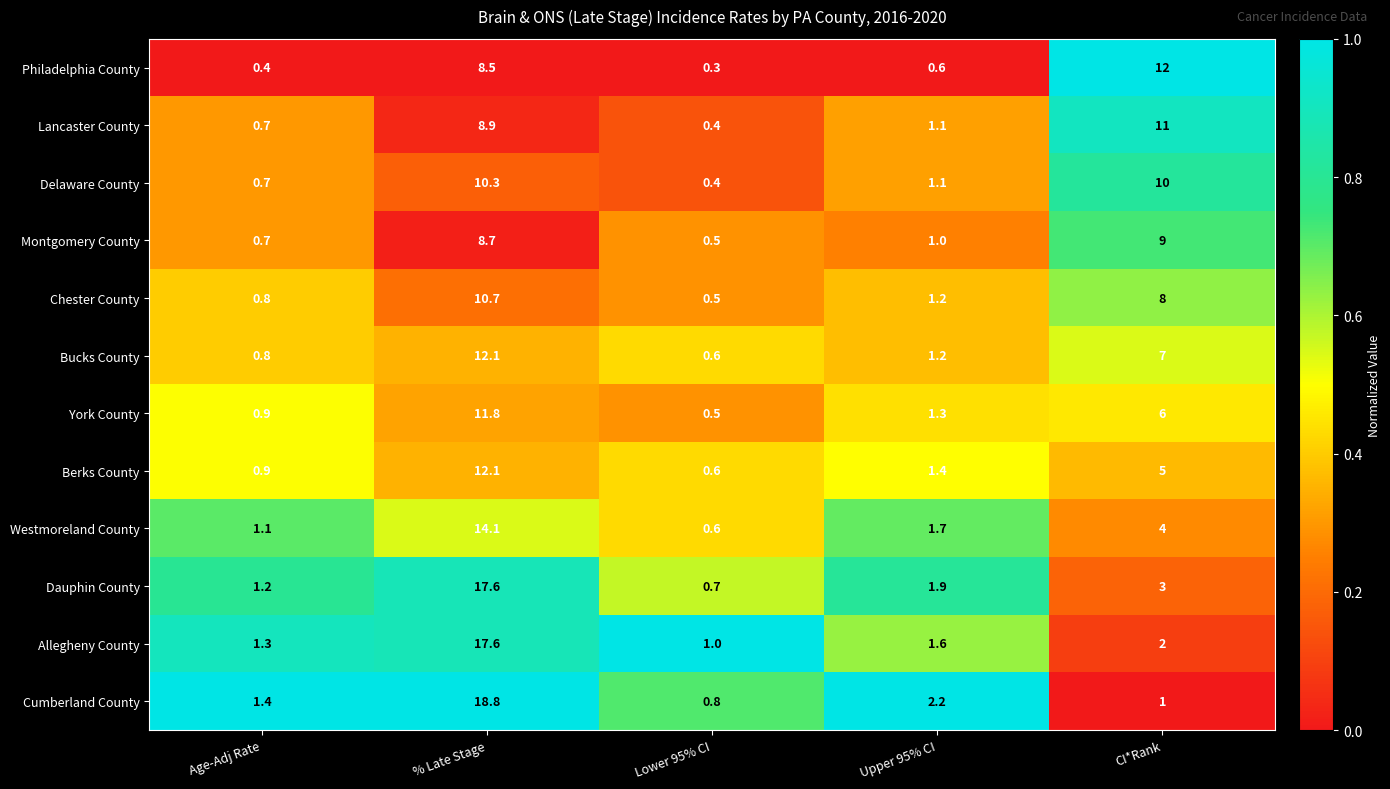

What is the difference between the highest and lowest values at CI*Rank?

11.0